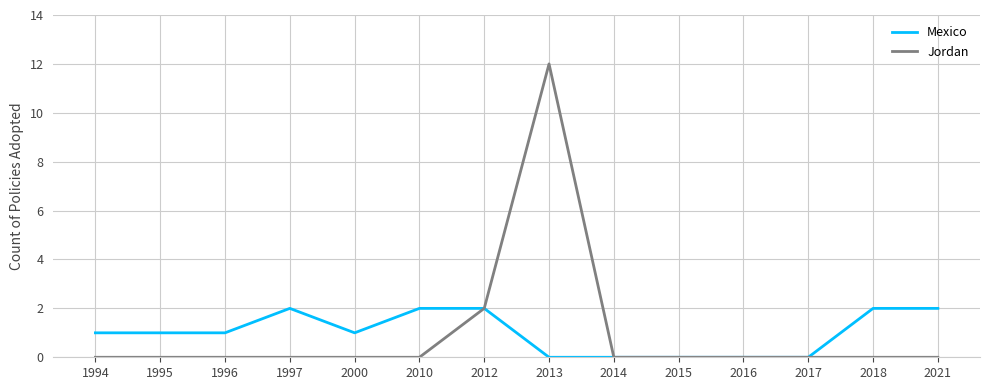

Which series has the widest spread of values?

Jordan